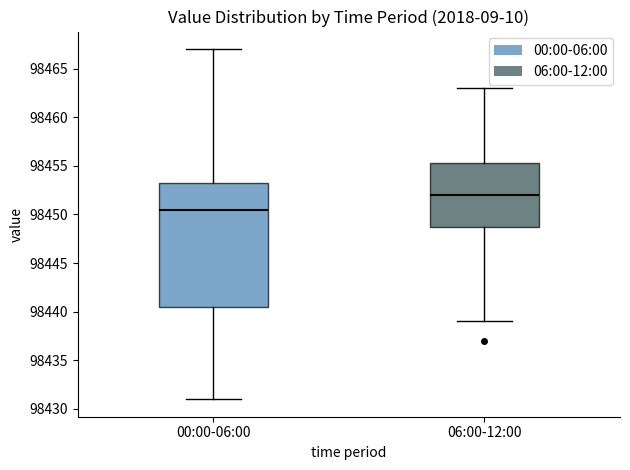

Which box has the highest median line?

06:00-12:00